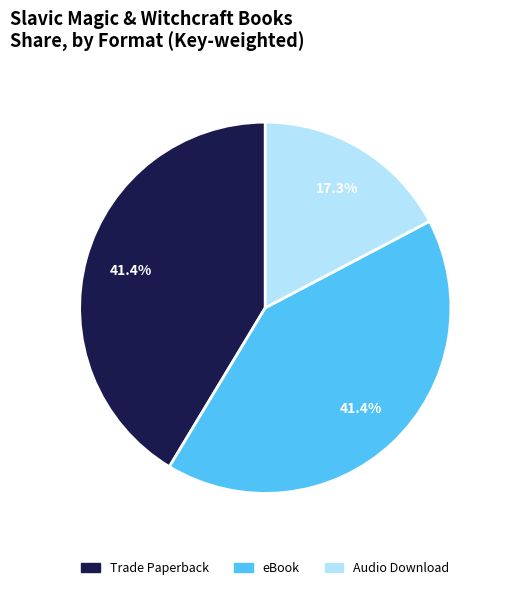

Which category has the smallest portion of the pie?

Audio Download